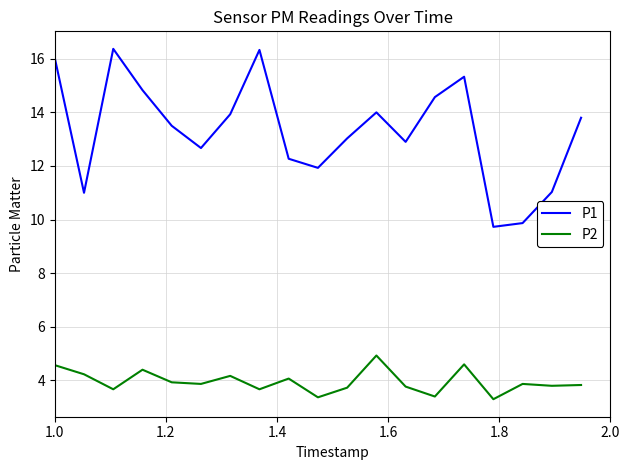

Which series has the largest range (max minus min)?

P1